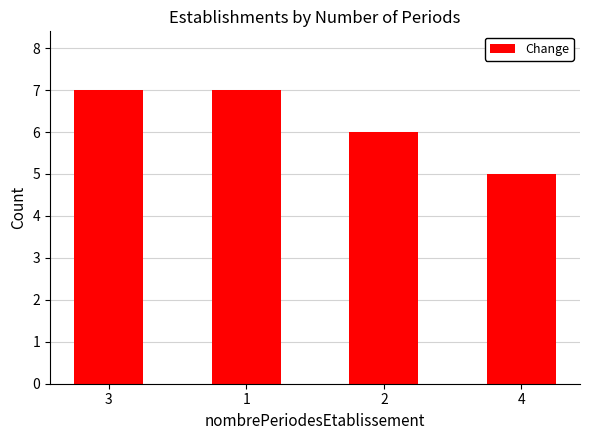

What is the sum of the values at 2 and 1?

13